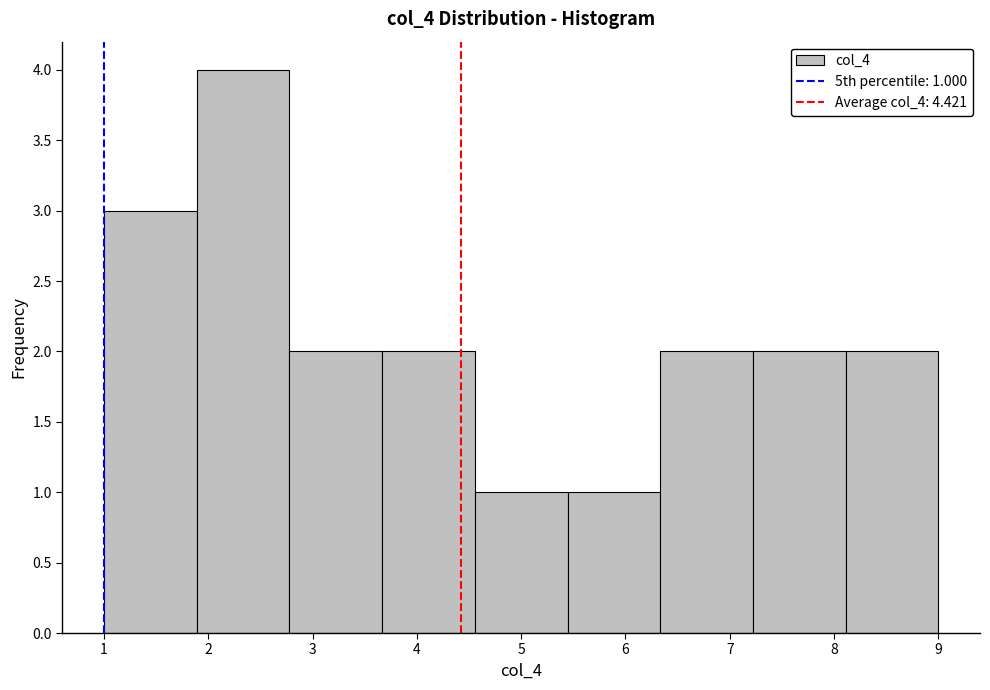

Over which range of the x-axis is the bar tallest?

1.9 to 2.8